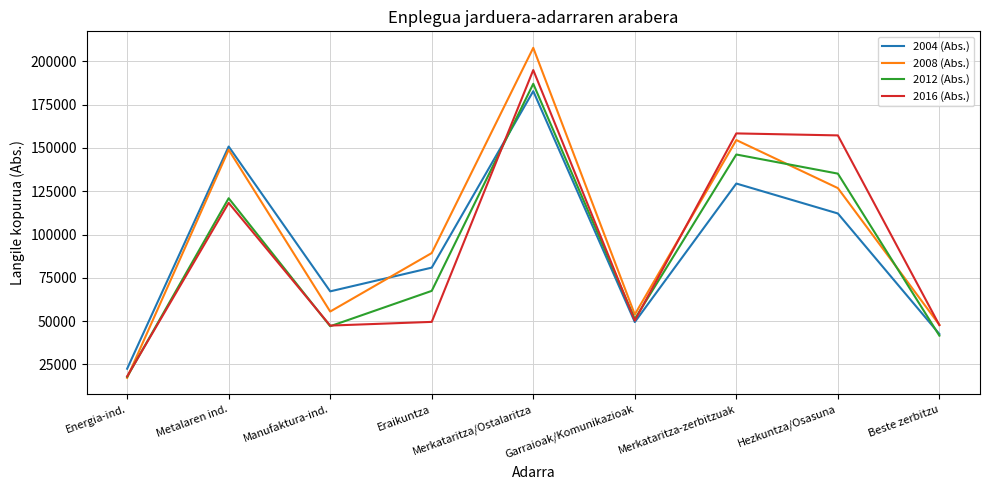

Which series has the largest total across all categories?

2008 (Abs.)